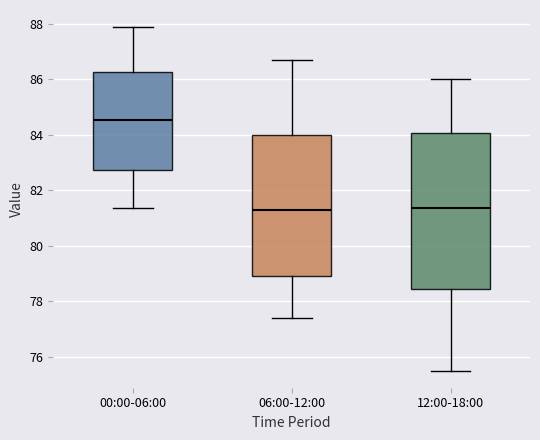

Comparing the boxes themselves (not the whiskers), which one is the tallest?

12:00-18:00